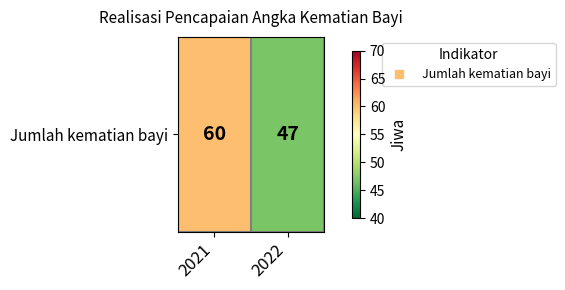

What is the change in value from 2021 to 2022?

-13